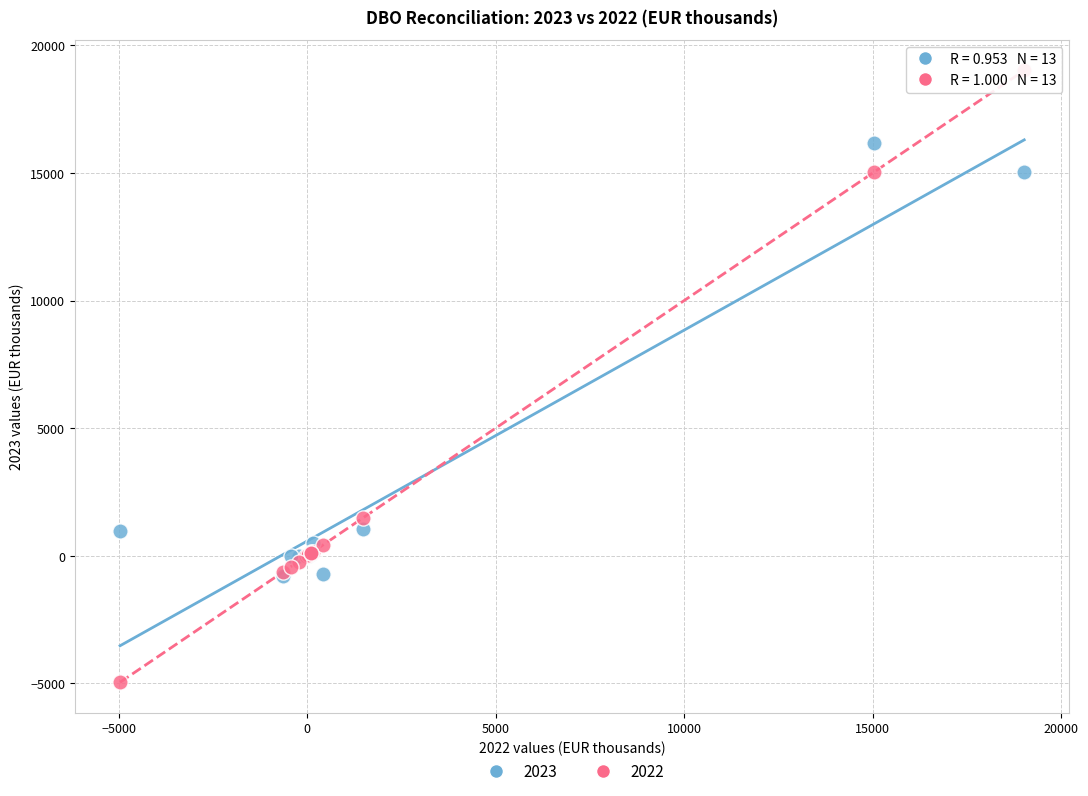

Which series contains the highest Y value?

2022